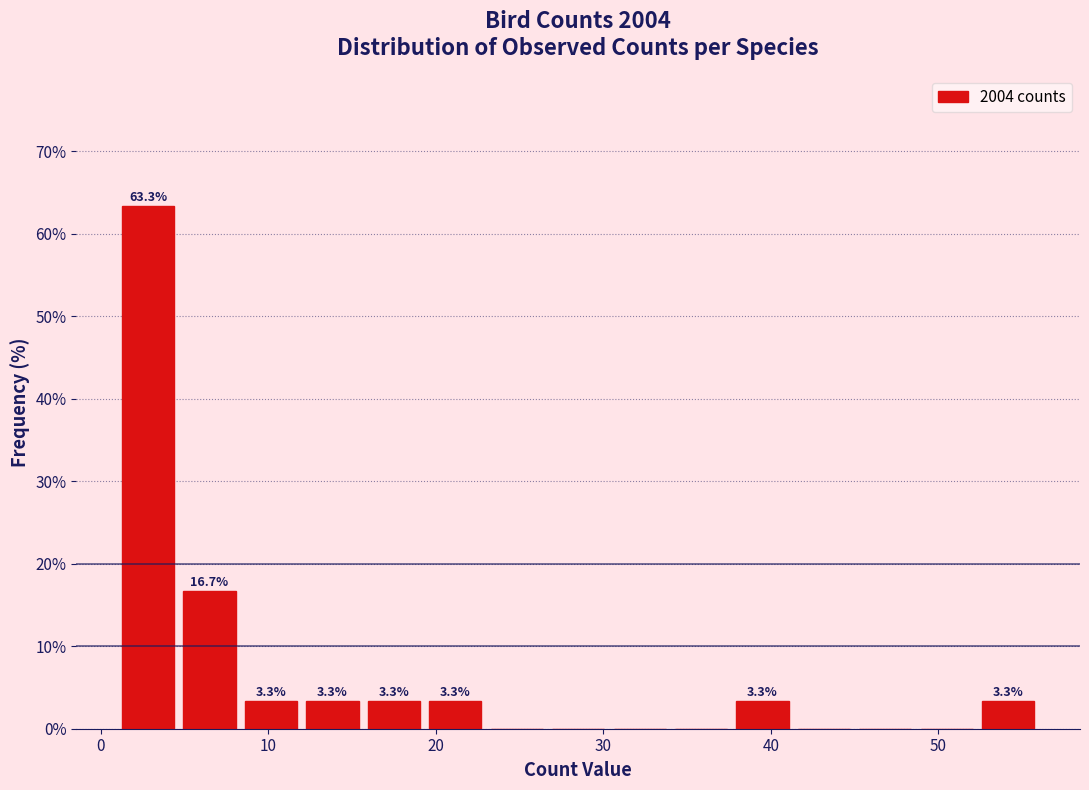

Read against the x-axis, roughly where is the centre of the tallest bar?

3